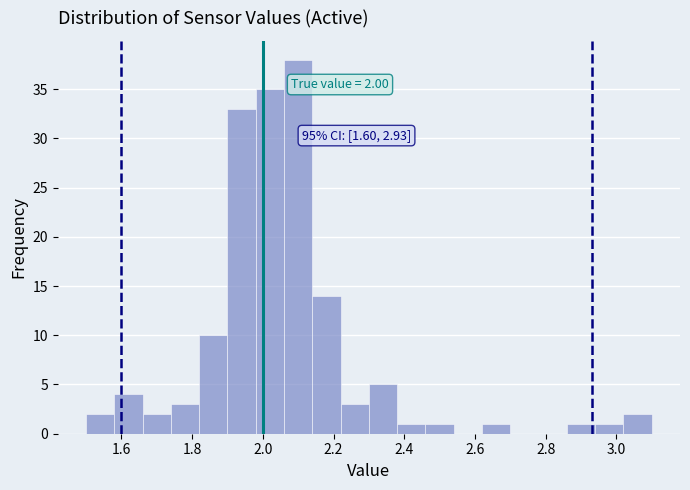

Over which range of the x-axis is the bar tallest?

2.06 to 2.14